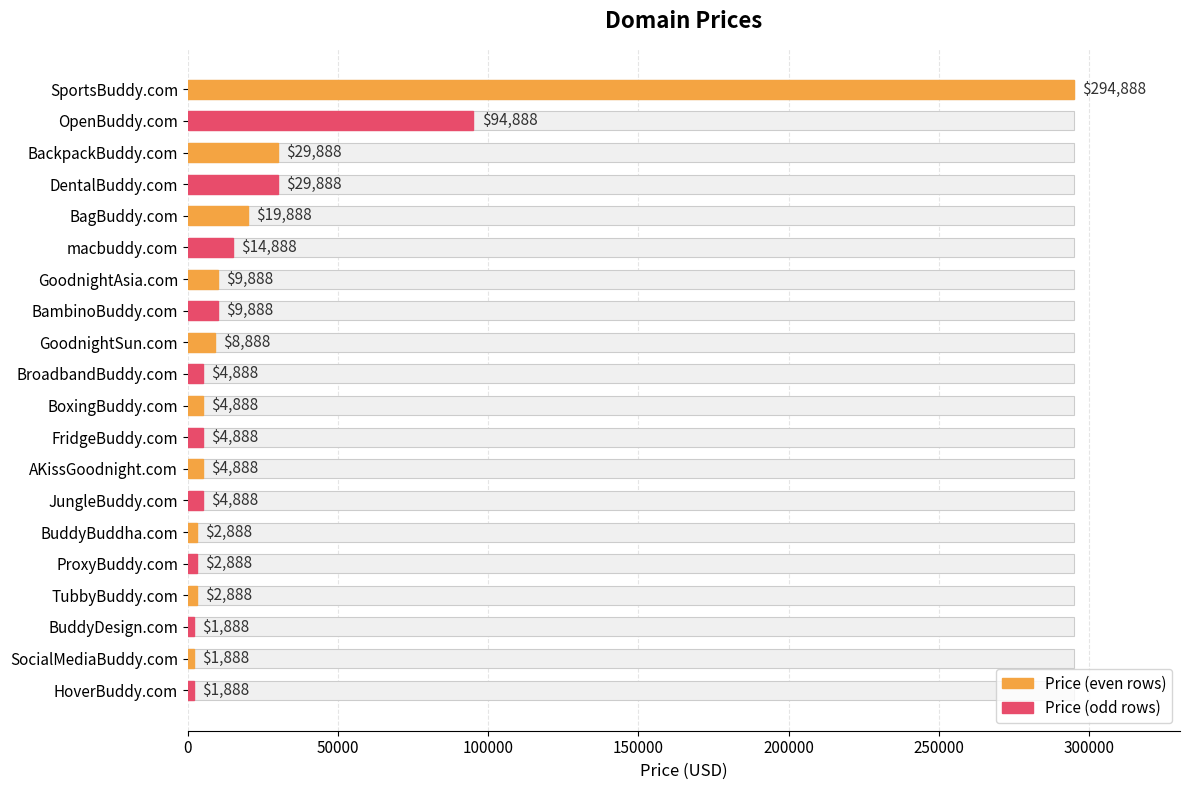

What is the change in value from JungleBuddy.com to SocialMediaBuddy.com?

-3000